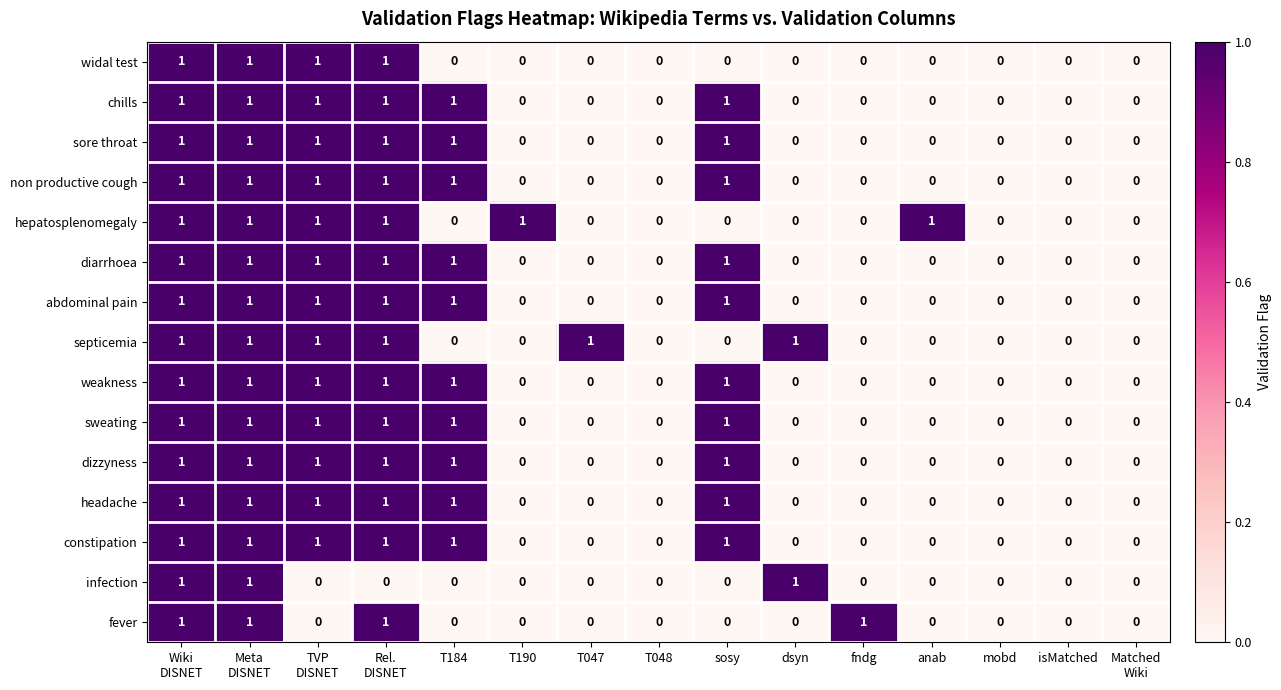

Is the value of constipation at T190 greater than the value of weakness at T184?

No